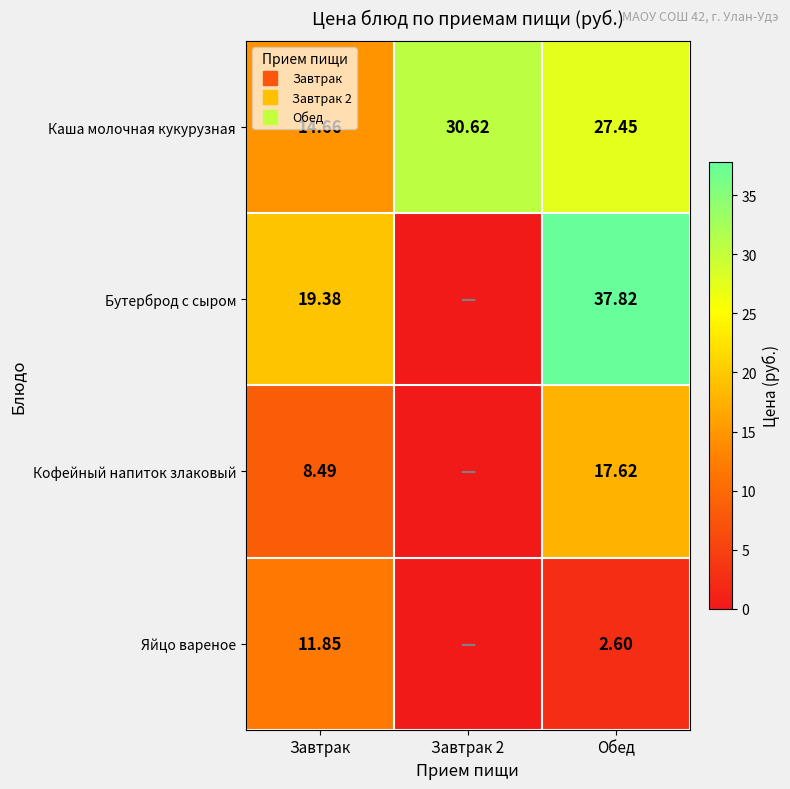

What is the sum of the Кофейный напиток злаковый values at Завтрак and Завтрак 2?

8.5